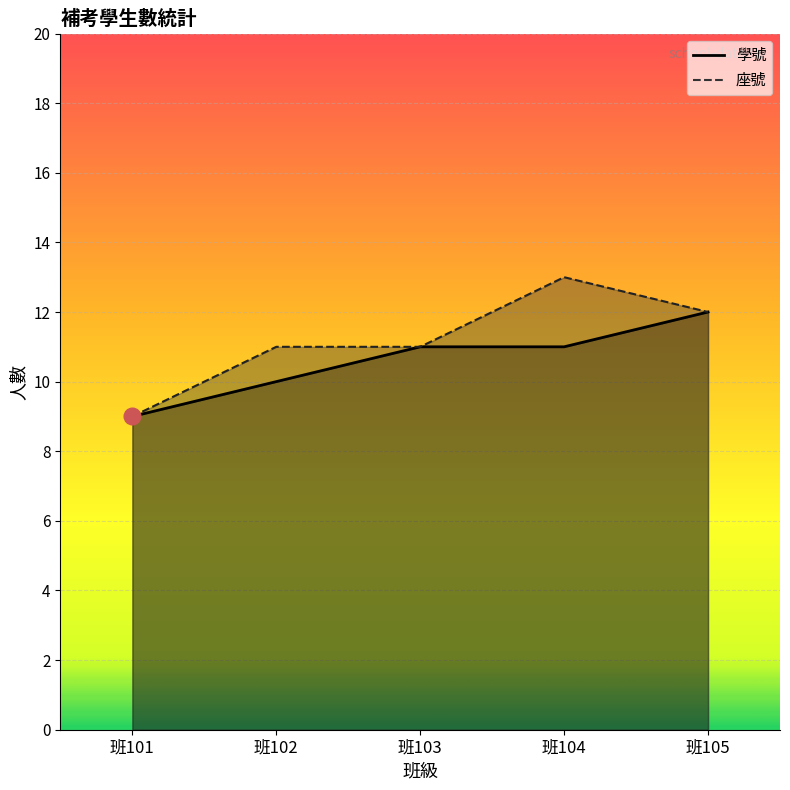

At how many categories does at least one series exceed 9?

4